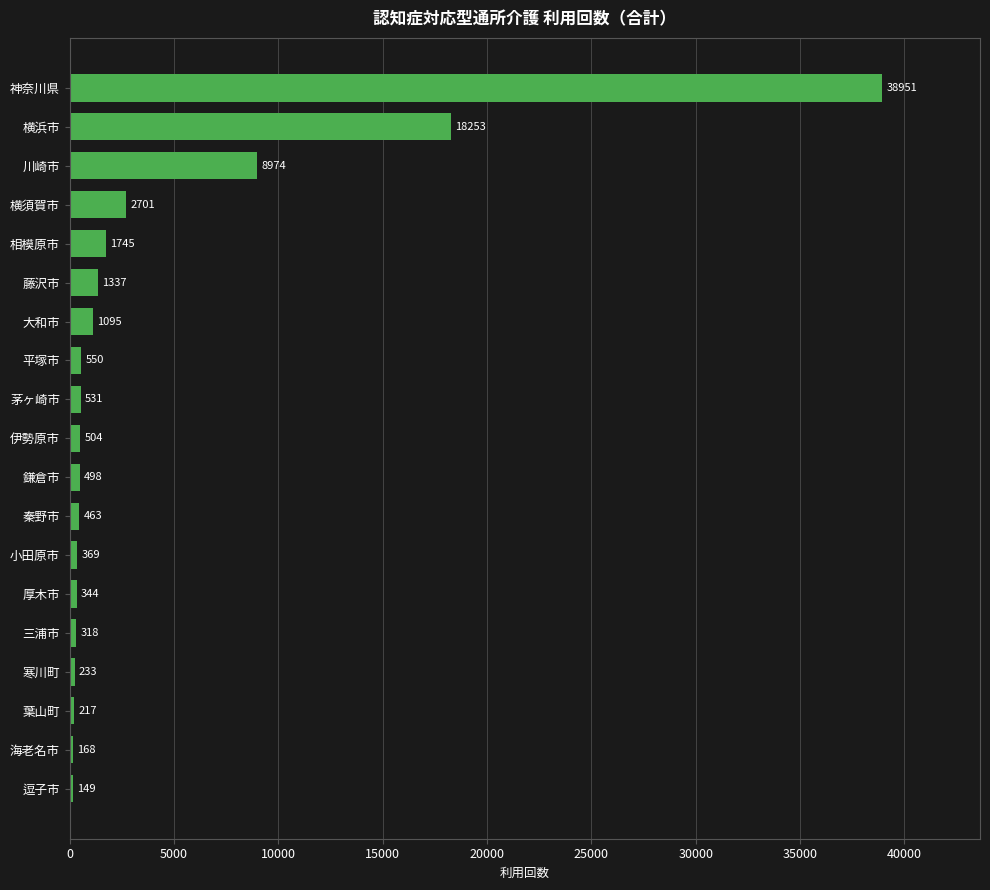

What is the sum of all values?

77400